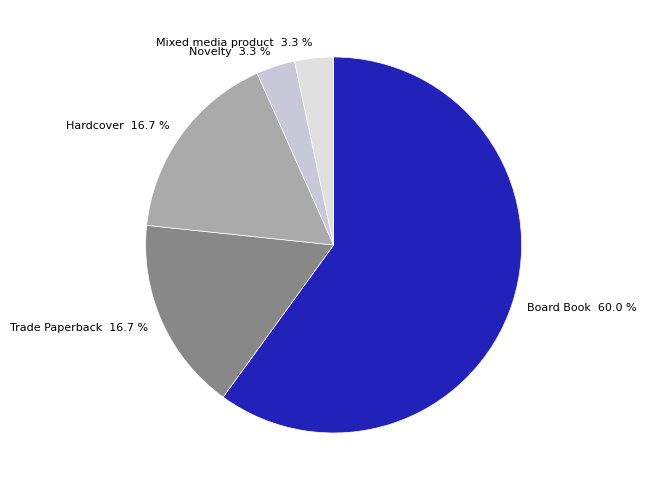

What is the largest slice in the pie chart?

Board Book